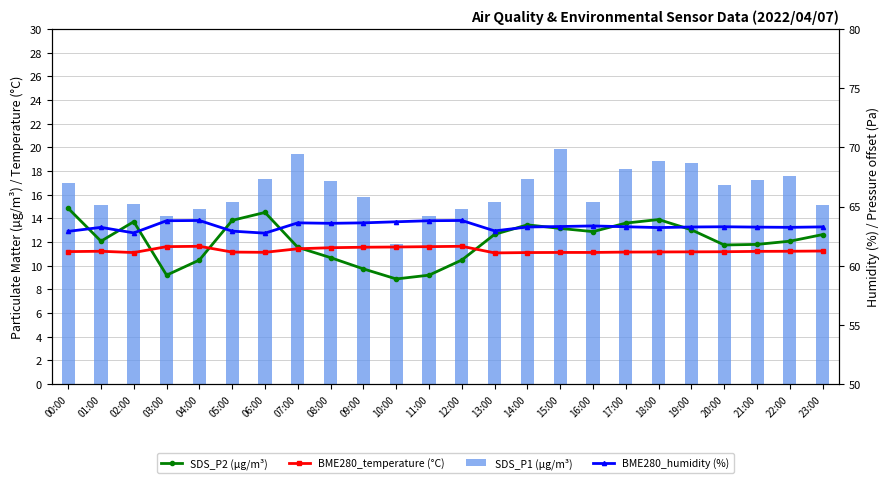

How many values in the BME280_humidity (%) series exceed 63?

19